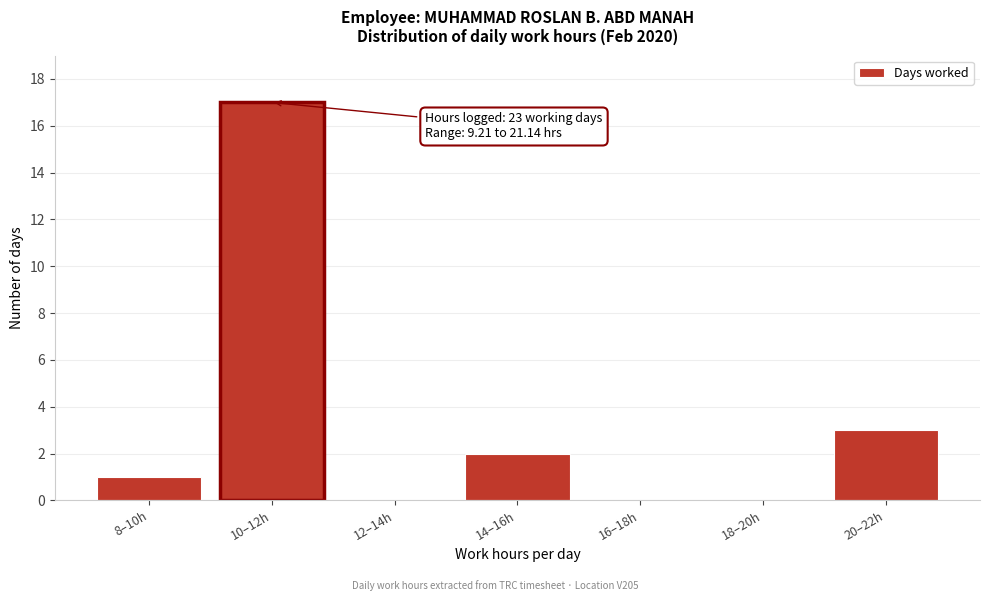

Reading right to left, list all the values displayed in this chart.

20–22h=3	18–20h=0	16–18h=0	14–16h=2	12–14h=0	10–12h=17	8–10h=1